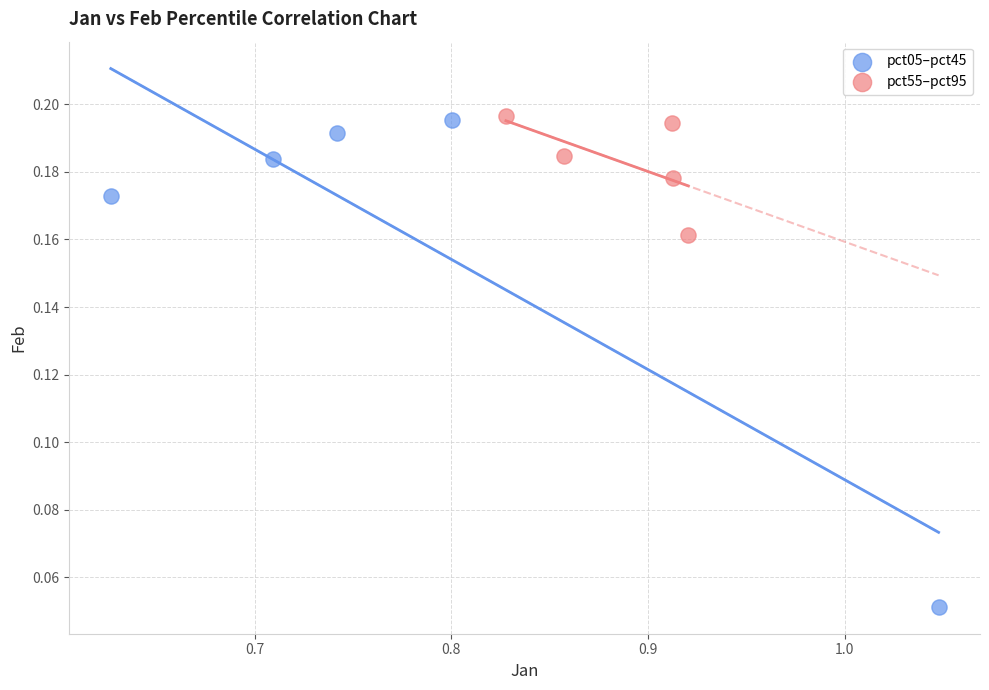

Which series has the largest Y range (max minus min)?

pct05–pct45